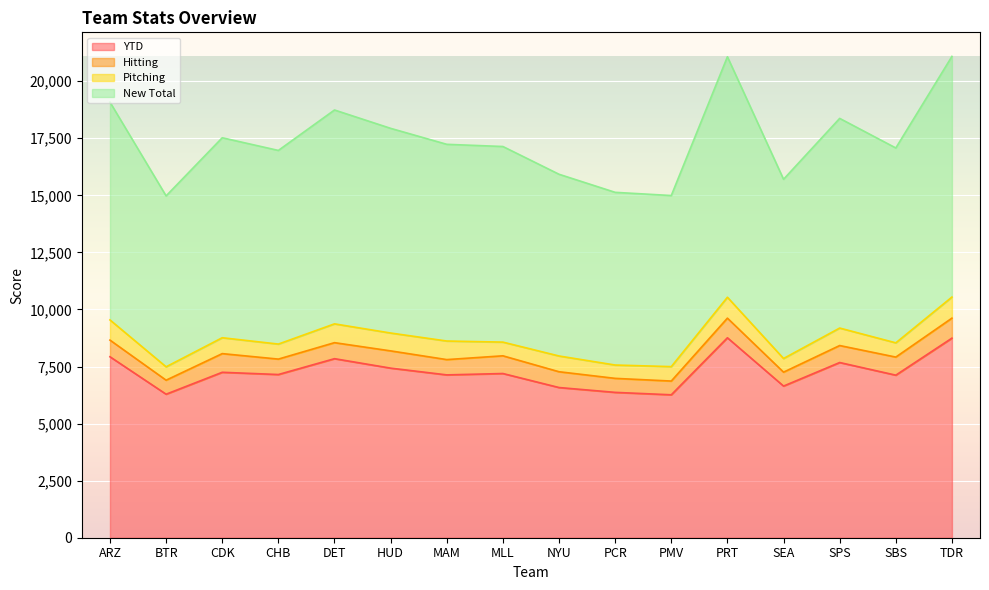

At how many categories does at least one series exceed 8863?

6